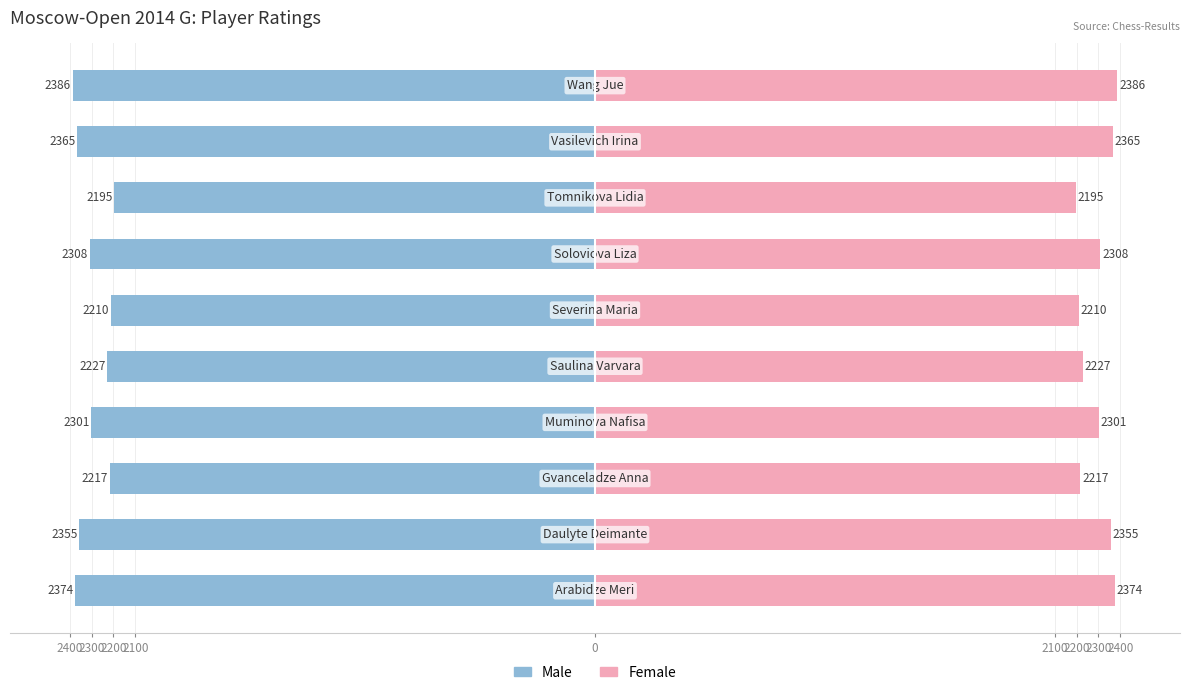

Reading left to right, transcribe all the data shown in this chart.

Male: -2374	-2355	-2217	-2301	-2227	-2210	-2308	-2195	-2365	-2386
Female: 2374	2355	2217	2301	2227	2210	2308	2195	2365	2386